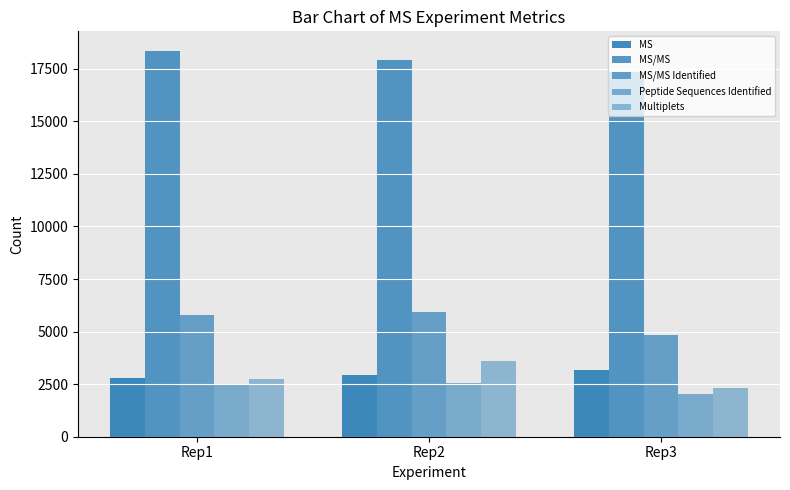

Reading left to right, list all the values displayed in this chart.

MS: 2777	2929	3158
MS/MS: 18365	17920	17351
MS/MS Identified: 5770	5953	4850
Peptide Sequences Identified: 2440	2548	2035
Multiplets: 2757	3598	2319